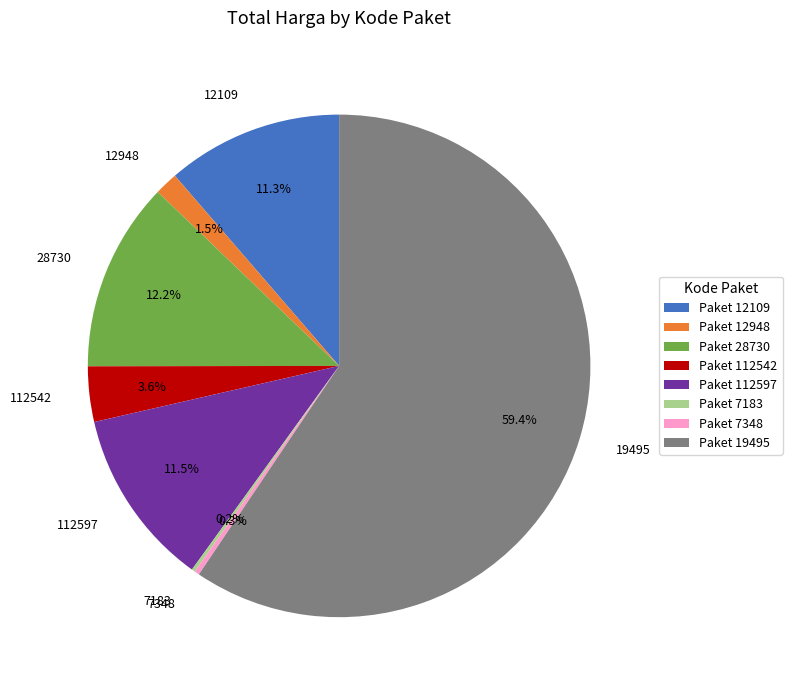

Is 28730 the majority of the pie?

No